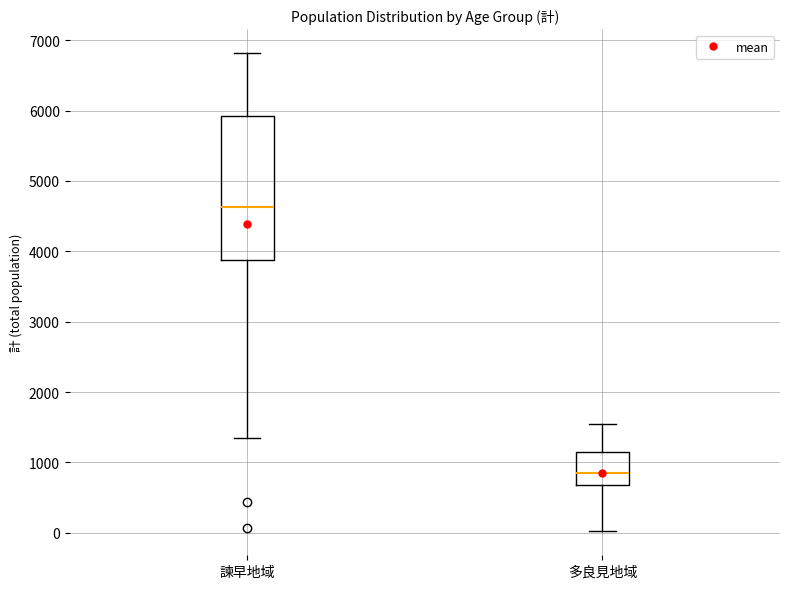

Reading left to right, transcribe this box plot: for each box, give where its median line is, the range the box spans, and where its two whiskers end, as read against the y-axis. The values are not printed on the chart, so give them approximately, as read against the axis.

諫早地域: median 4600, box 3900 to 5900, whiskers 1300 to 6800
多良見地域: median 900, box 700 to 1100, whiskers 0 to 1600